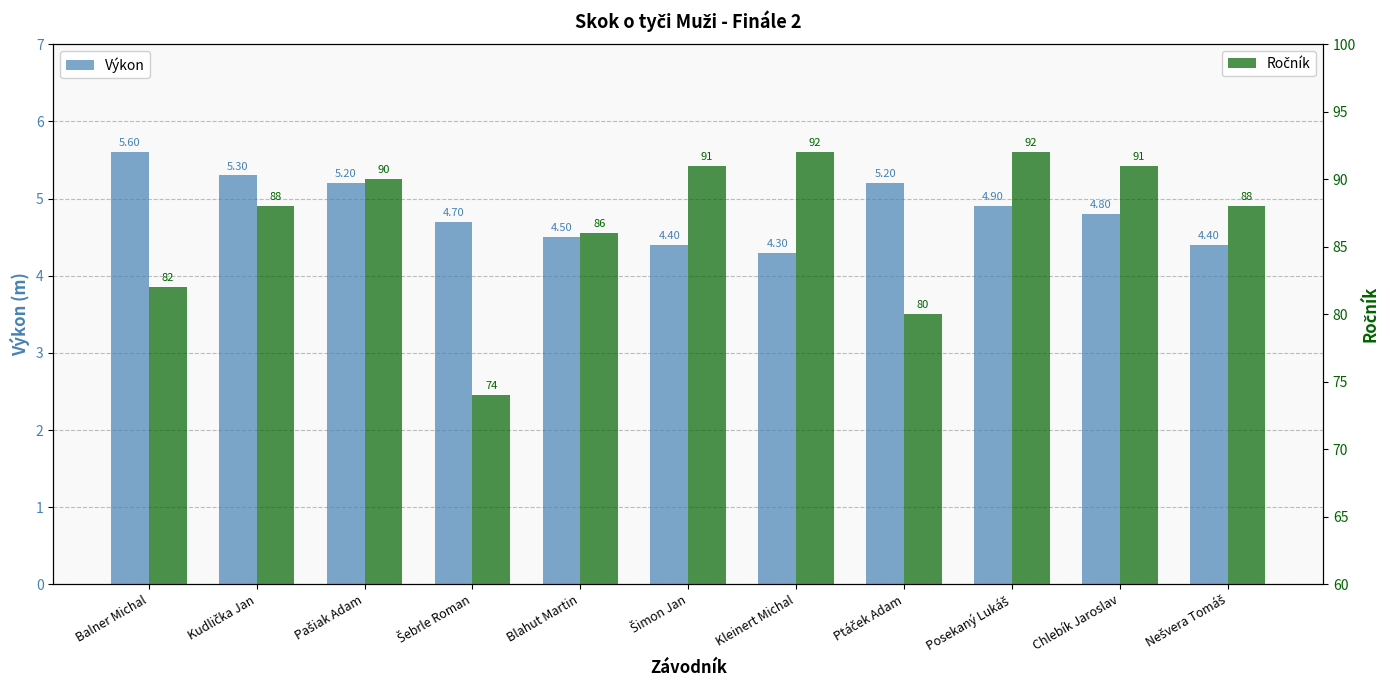

What is the difference between the highest and lowest values at Nešvera Tomáš?

83.6